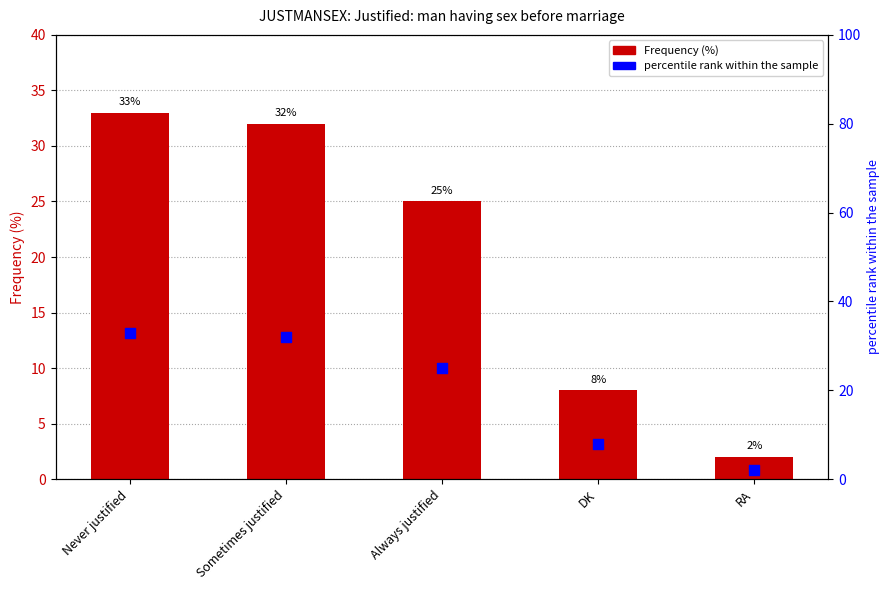

At which category is the sum across all series the highest?

Never justified